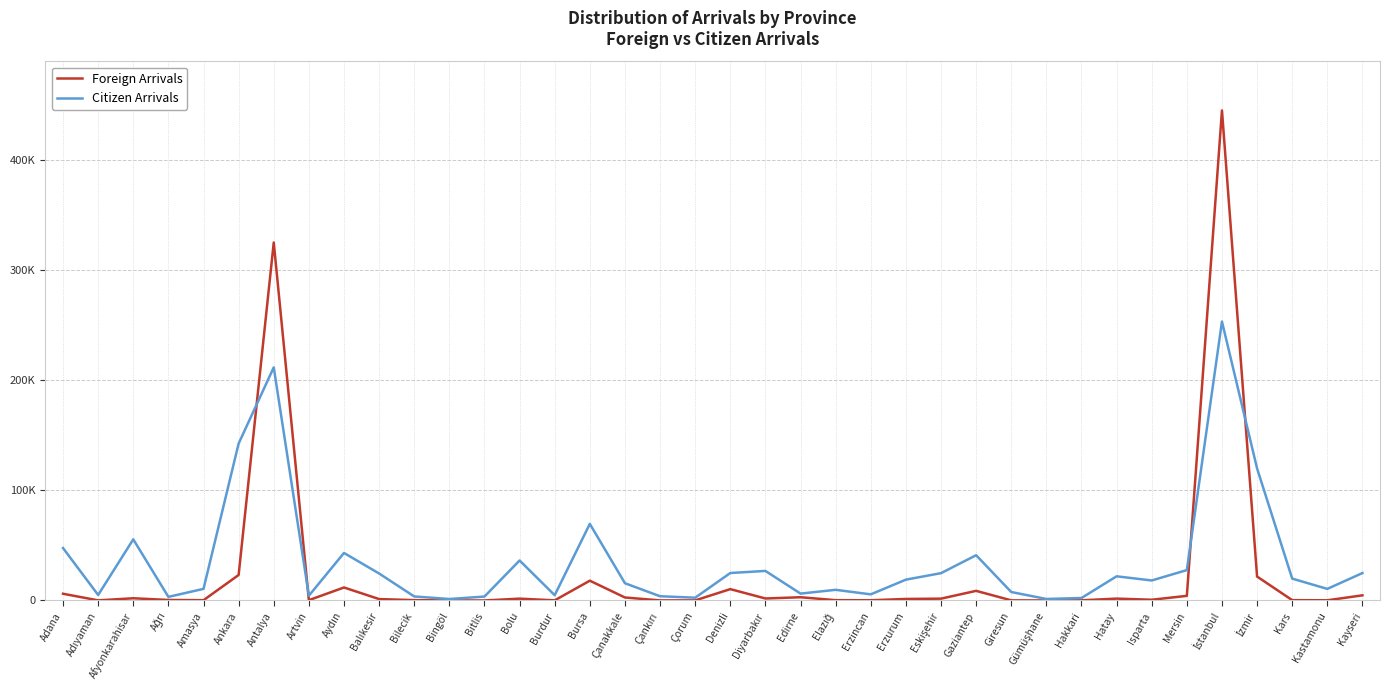

What is the difference between the second highest and second lowest values in the Foreign Arrivals series?

324815